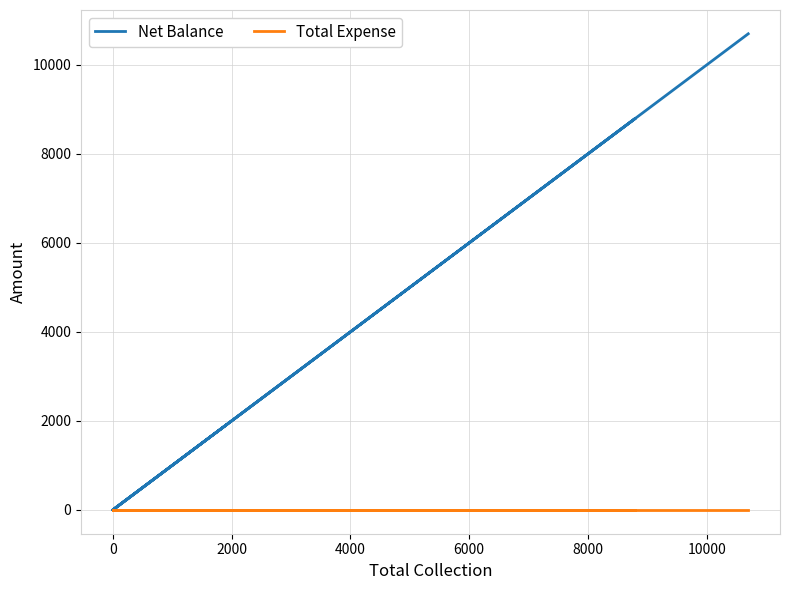

True or false: Net Balance and Total Expense cross at least once.

False